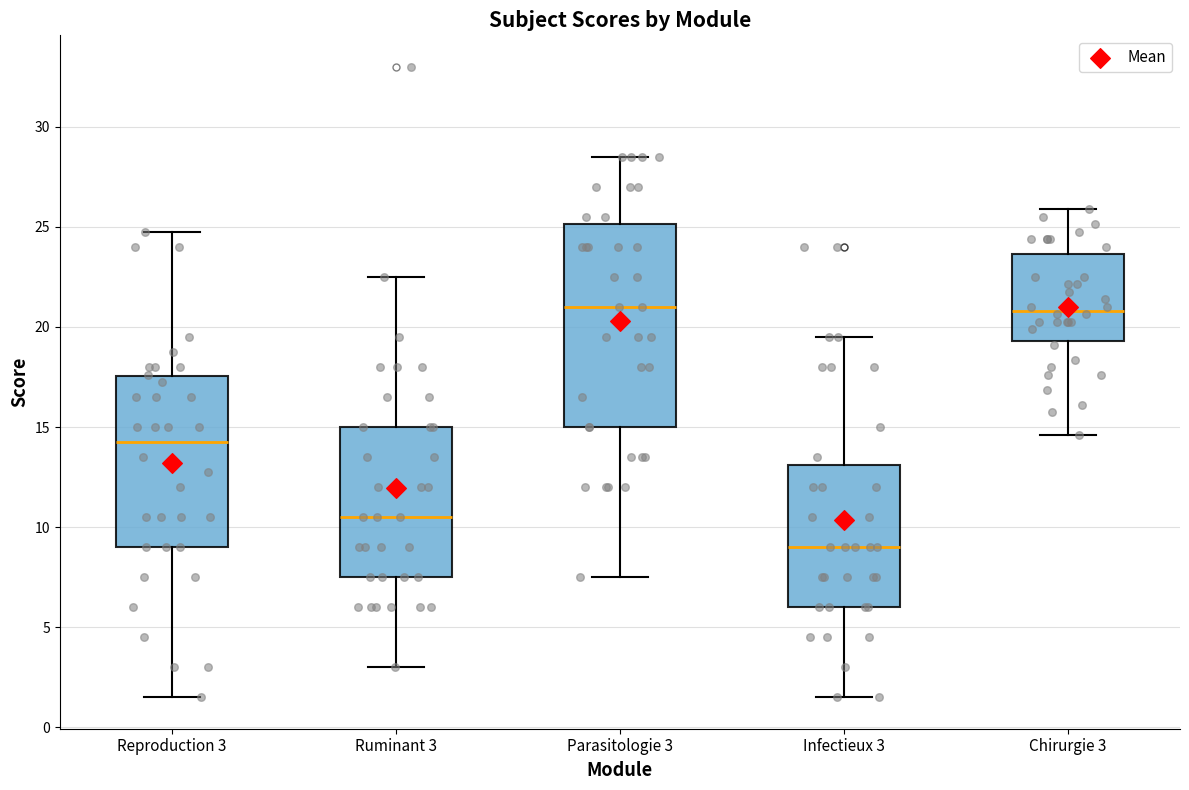

Reading left to right, read every box against the y-axis: the position of its median line, the range the box covers, and the ends of its whiskers. The values are not printed on the chart, so give them approximately, as read against the axis.

Reproduction 3: median 14.5, box 9.0 to 17.5, whiskers 1.5 to 25.0
Ruminant 3: median 10.5, box 7.5 to 15.0, whiskers 3.0 to 22.5
Parasitologie 3: median 21.0, box 15.0 to 25.0, whiskers 7.5 to 28.5
Infectieux 3: median 9.0, box 6.0 to 13.0, whiskers 1.5 to 19.5
Chirurgie 3: median 21.0, box 19.5 to 23.5, whiskers 14.5 to 26.0